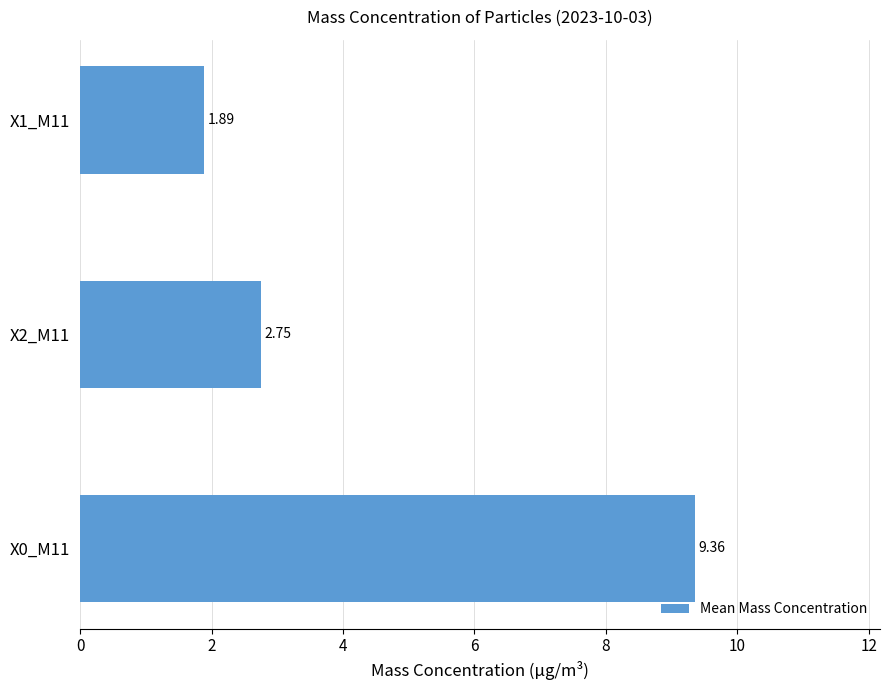

Which category has the lowest value across all series?

X1_M11